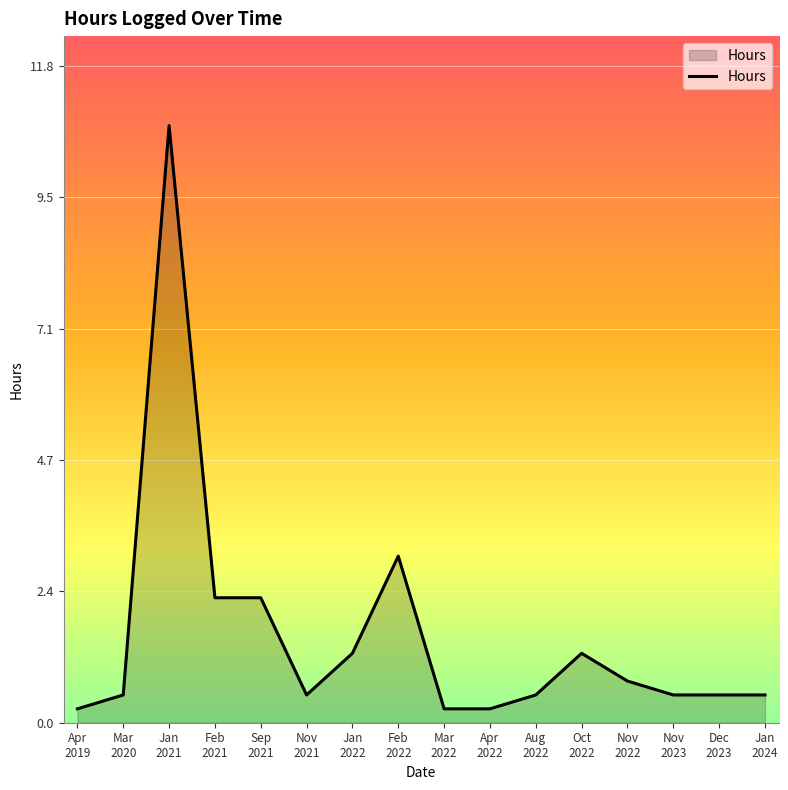

What is the difference between the maximum and minimum values?

10.5